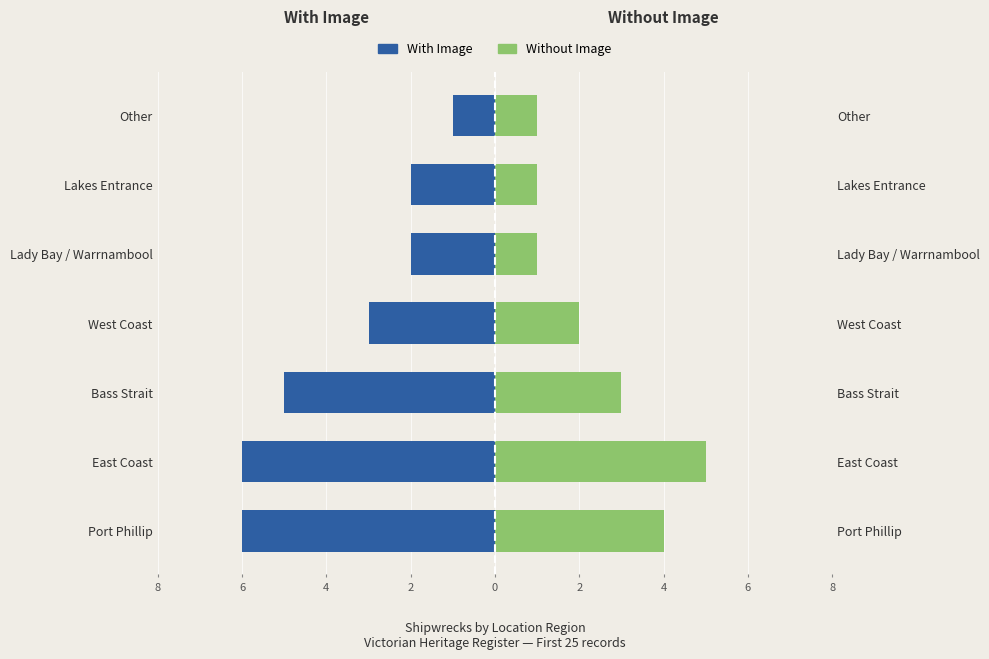

Are the bars grouped side by side (vs. stacked)?

Yes